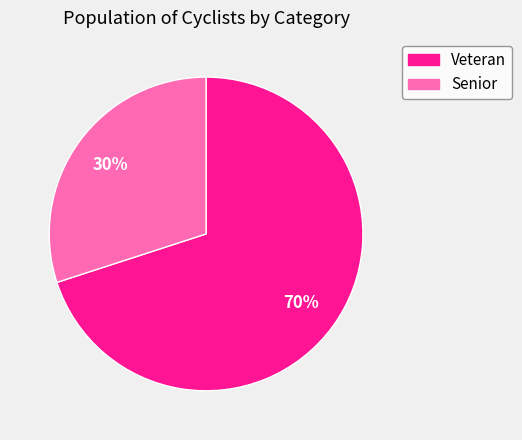

Approximately how many times larger is the value at Veteran compared to Senior?

2.3